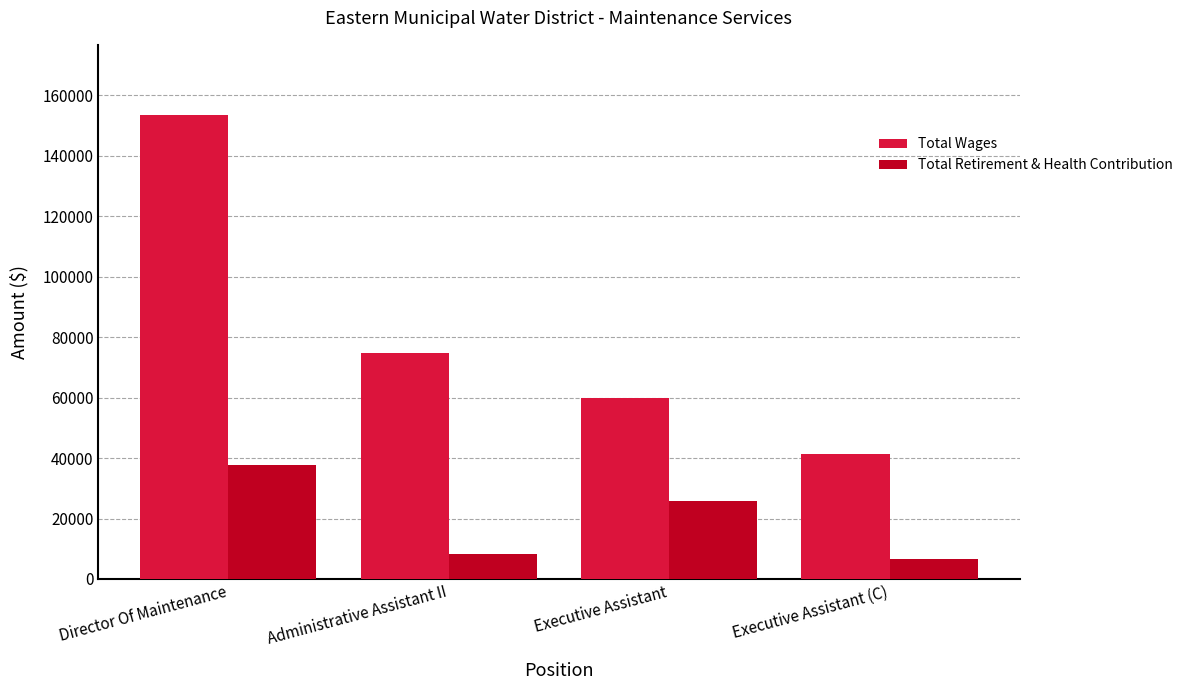

Which series has the largest range (max minus min)?

Total Wages